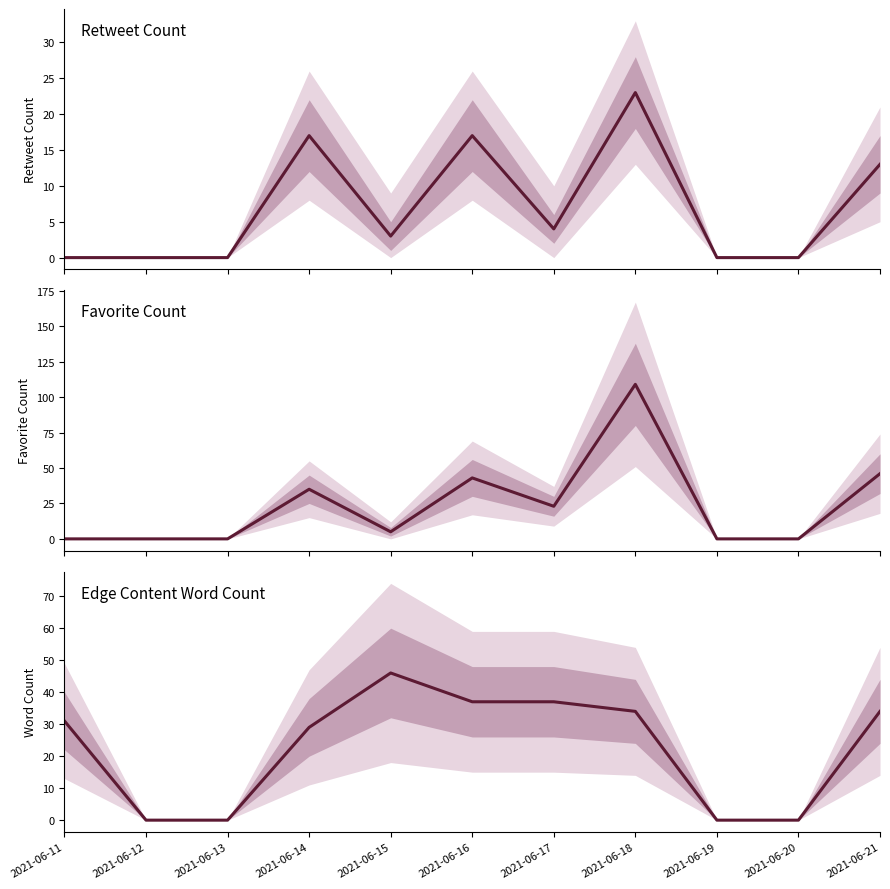

True or false: Favorite Count has more than 0 points higher than both neighbors.

True